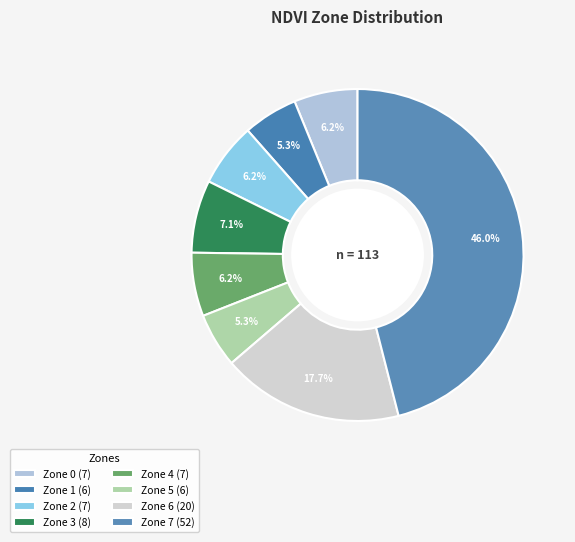

To the nearest percent, what is the difference between the Zone 3 and Zone 1 slice percentages?

2%